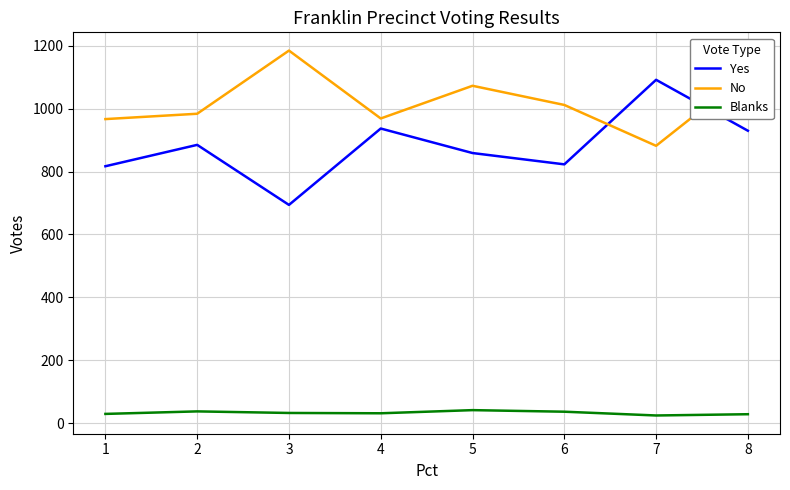

What is the difference between the Blanks values at 2 and 7?

13